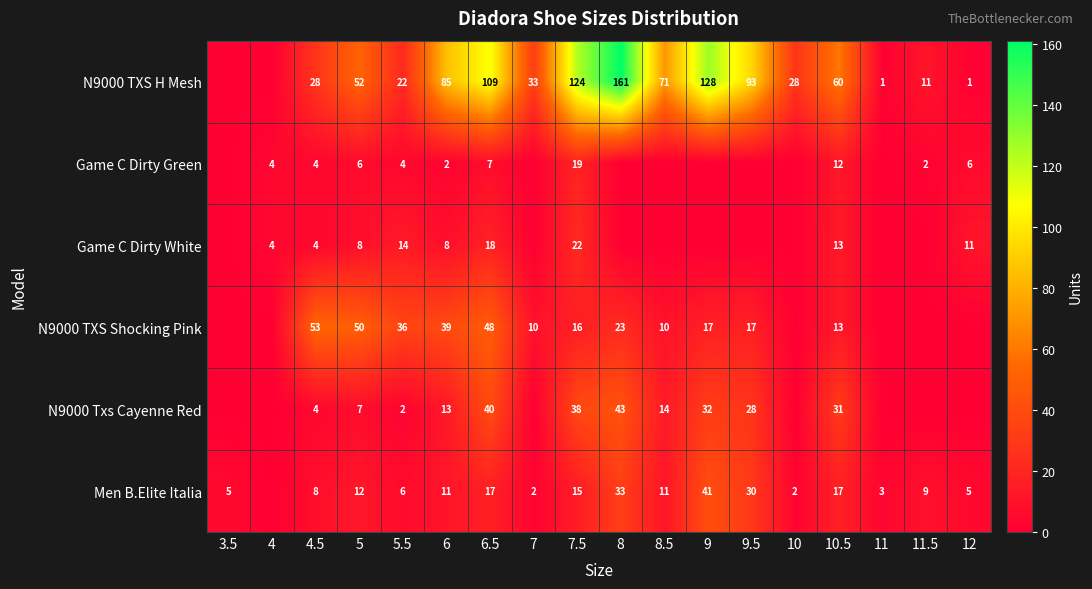

What is the maximum value shown in the chart?

161